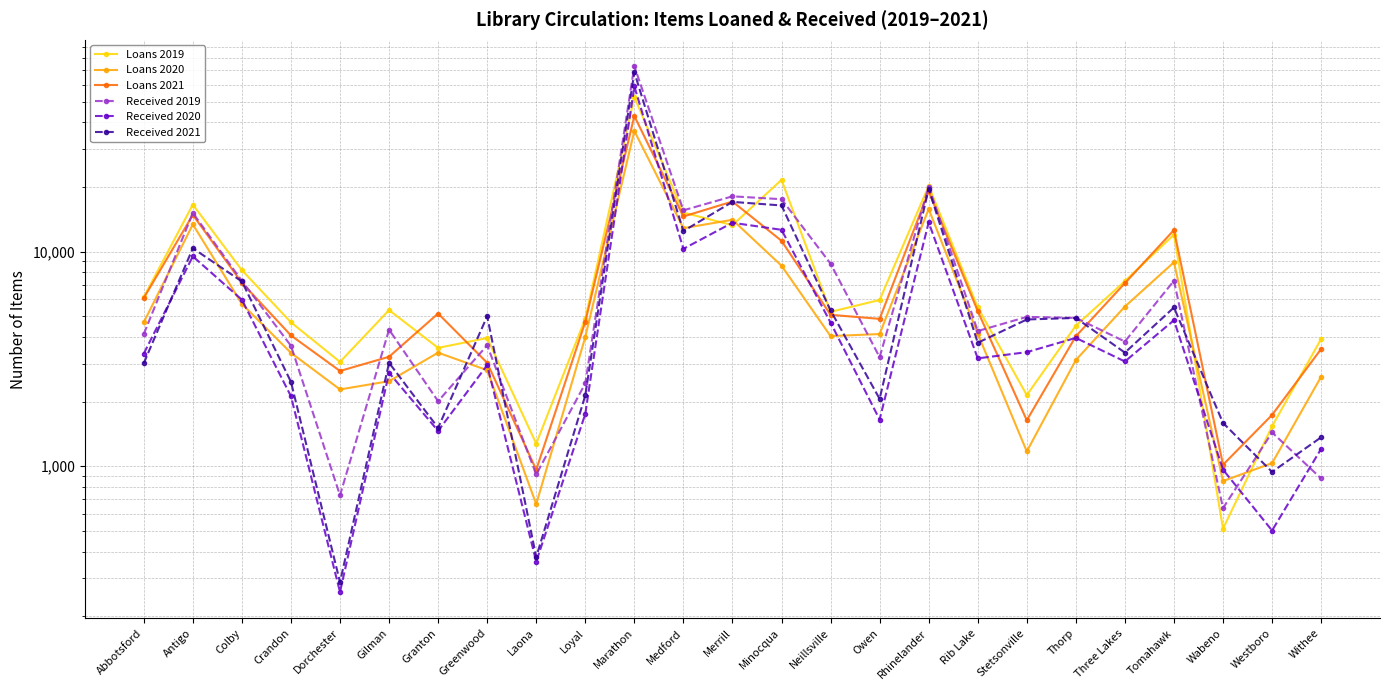

At which label does Received 2019 first exceed 4264?

Antigo